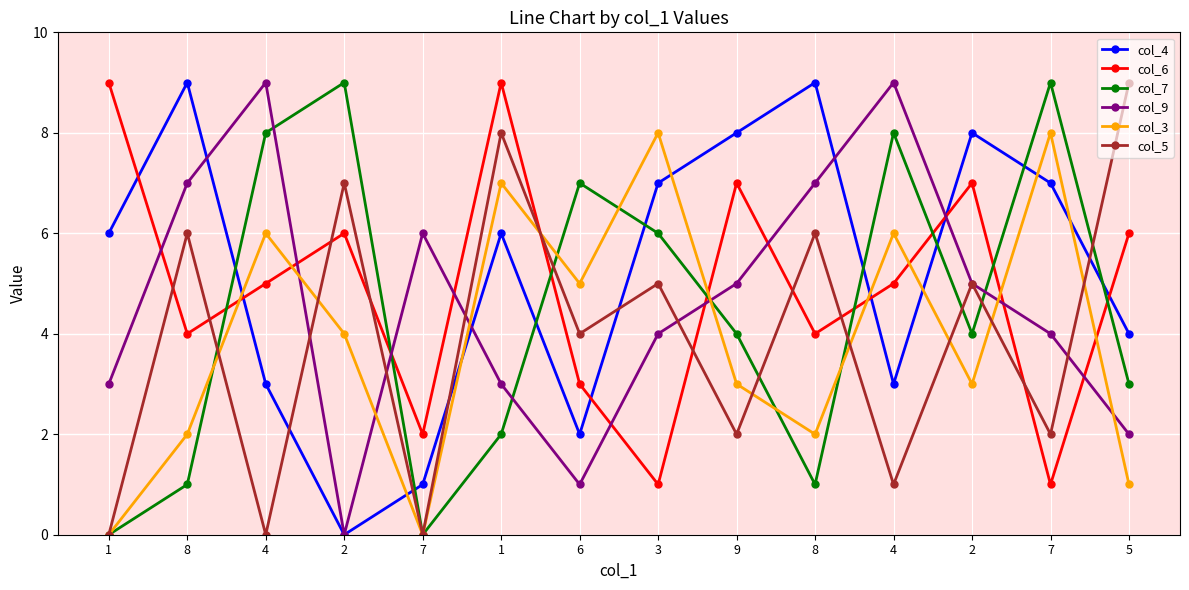

The value of col_9 at 4 is 16. True or false?

False